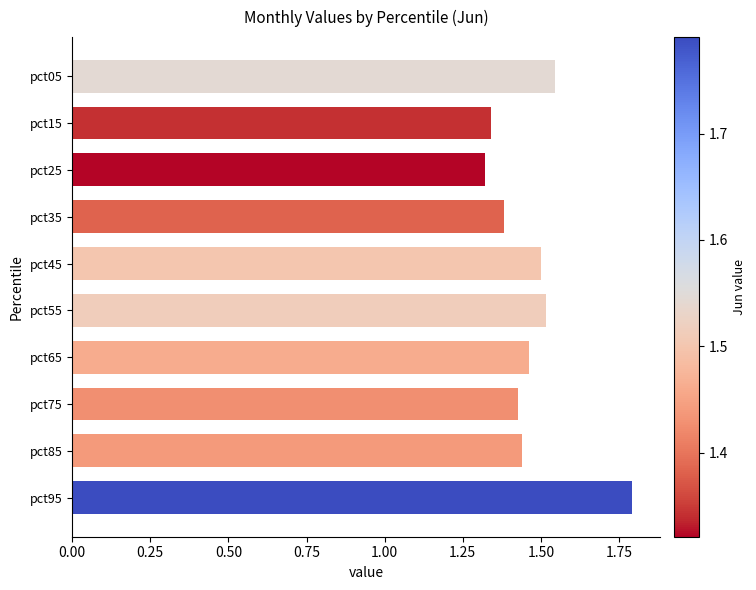

Count the values in the range 1 to 2.

10